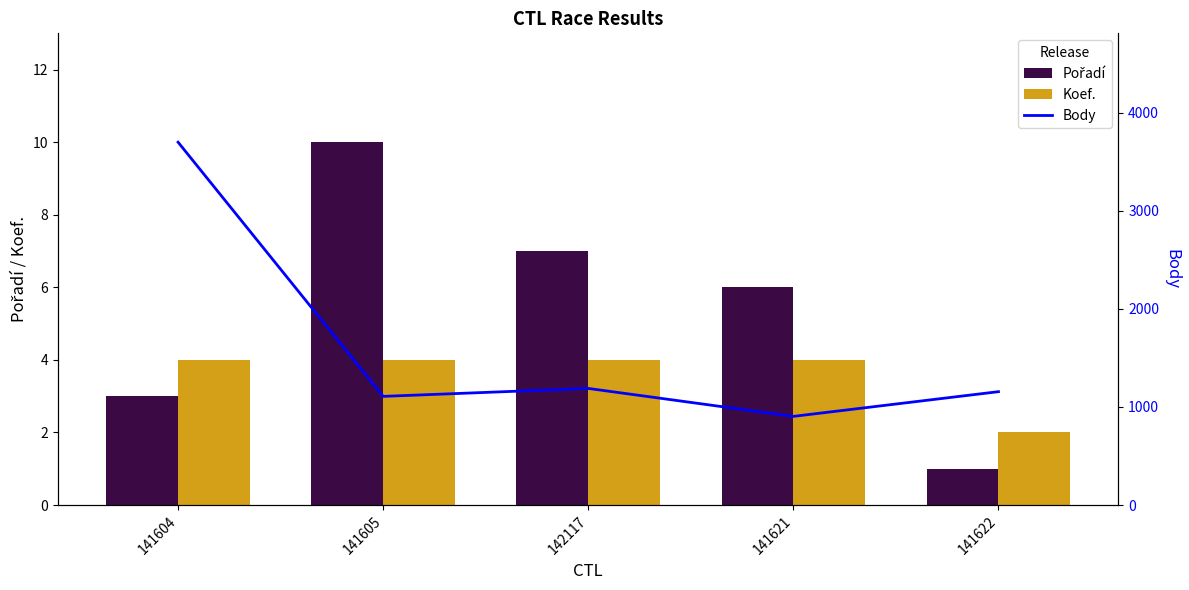

What is the difference between the highest and lowest values at 142117?

1185